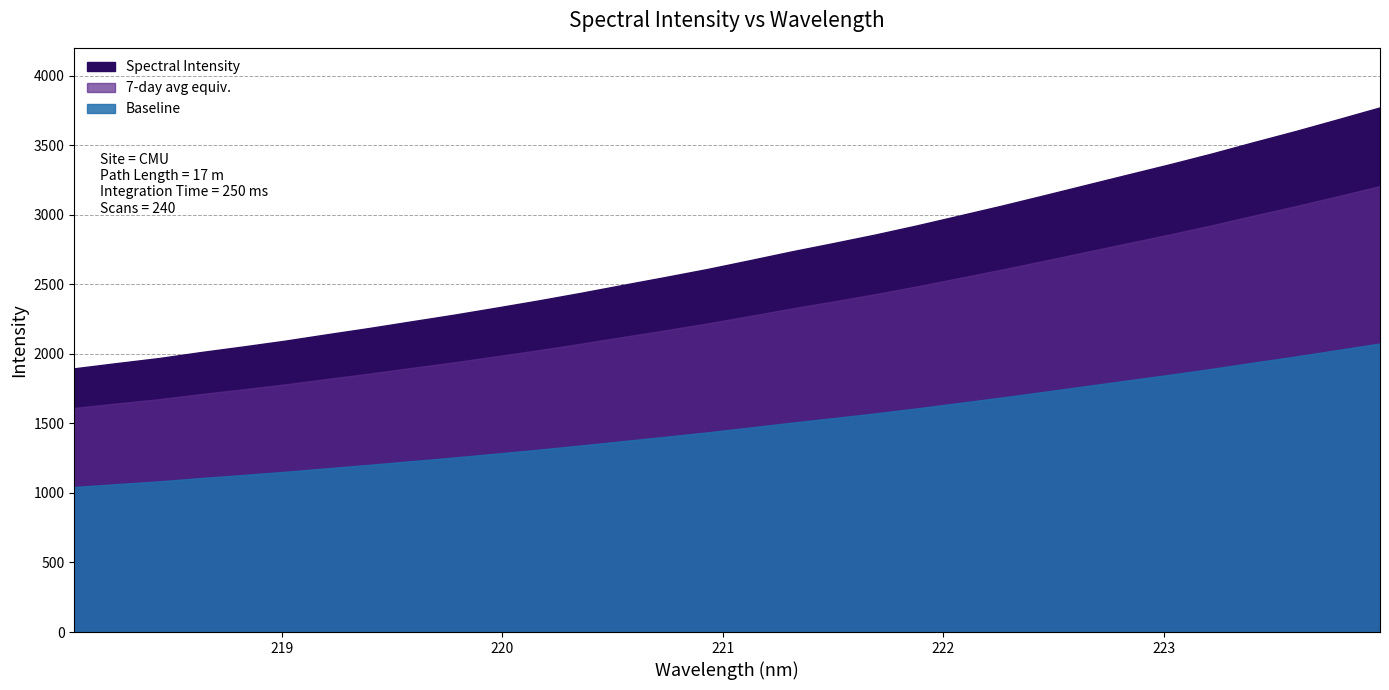

Does the chart have visible grid lines?

Yes